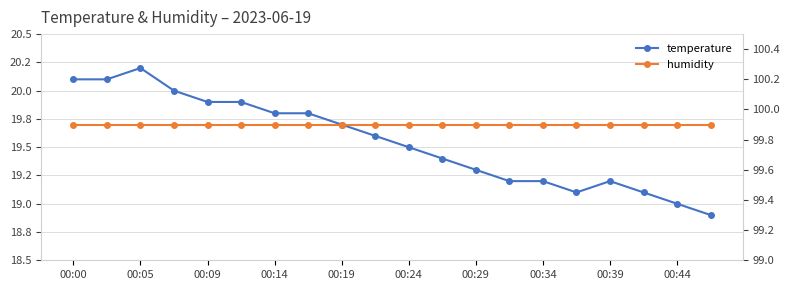

Which series has the largest range (max minus min)?

temperature